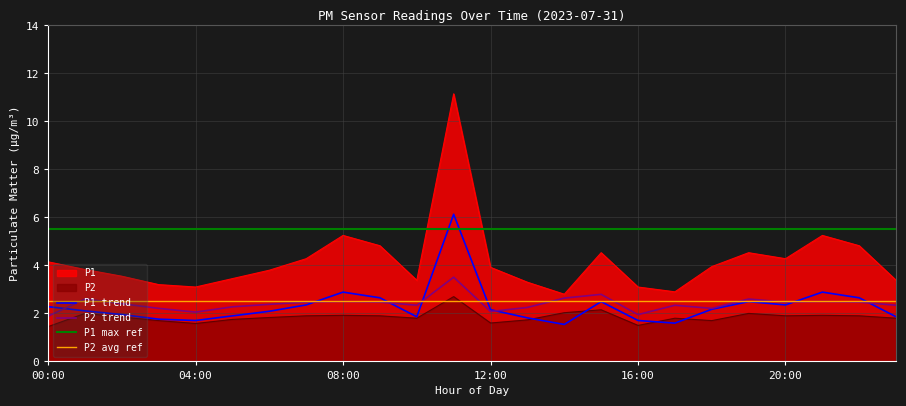

Count the number of data series in this chart.

6